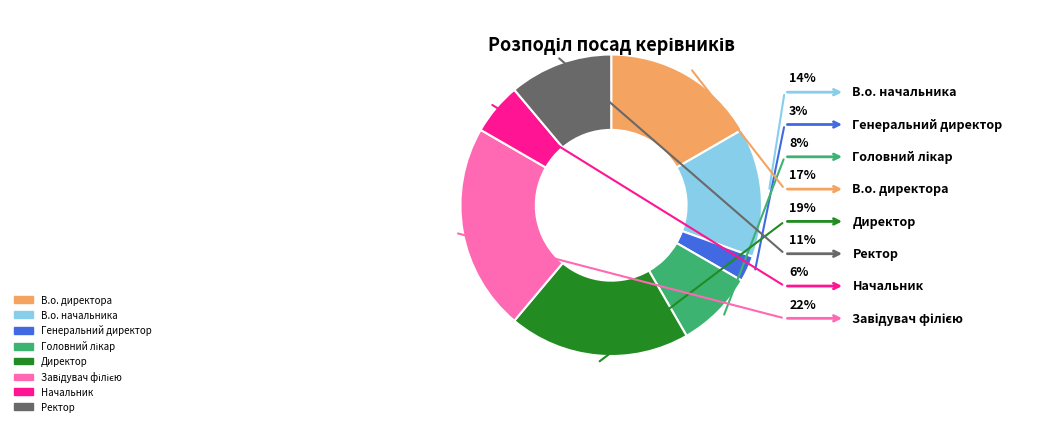

The В.о. директора slice represents 17% of the pie. True or false?

True